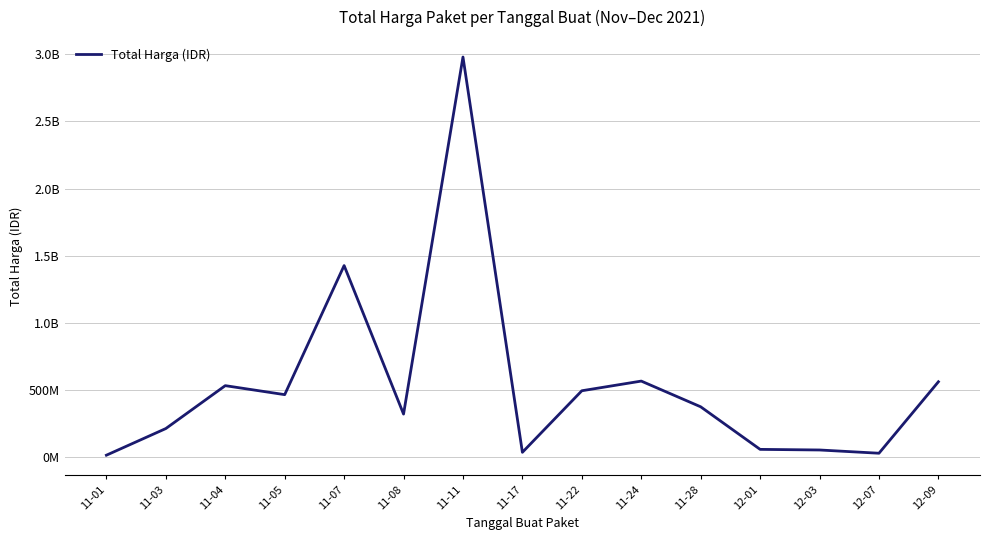

Where is the first local maximum?

11-04